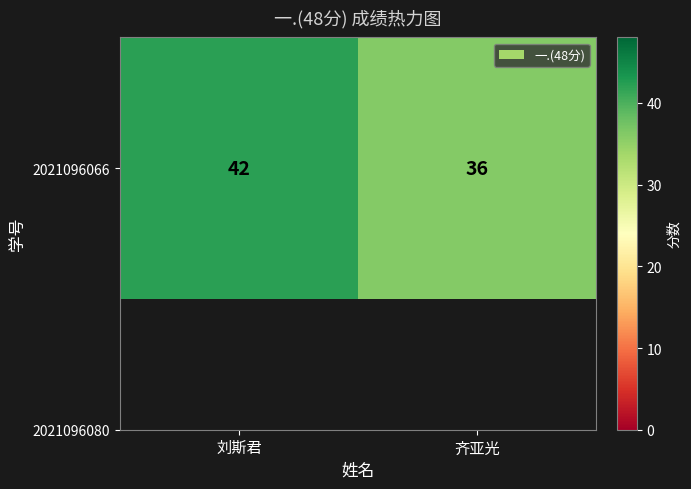

How many values are below 42?

1